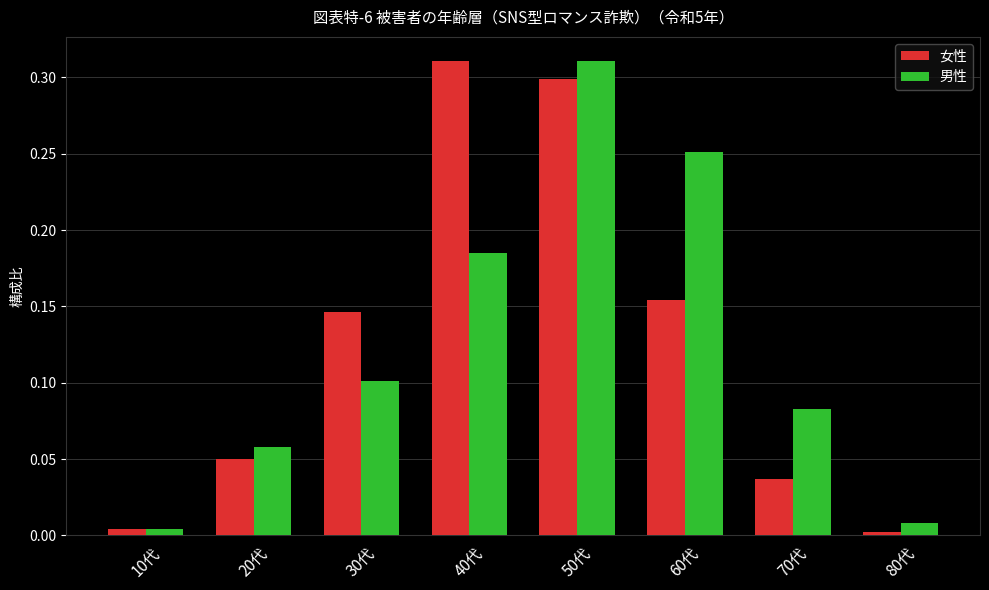

What is the label of the 5th bar from the left?

50代